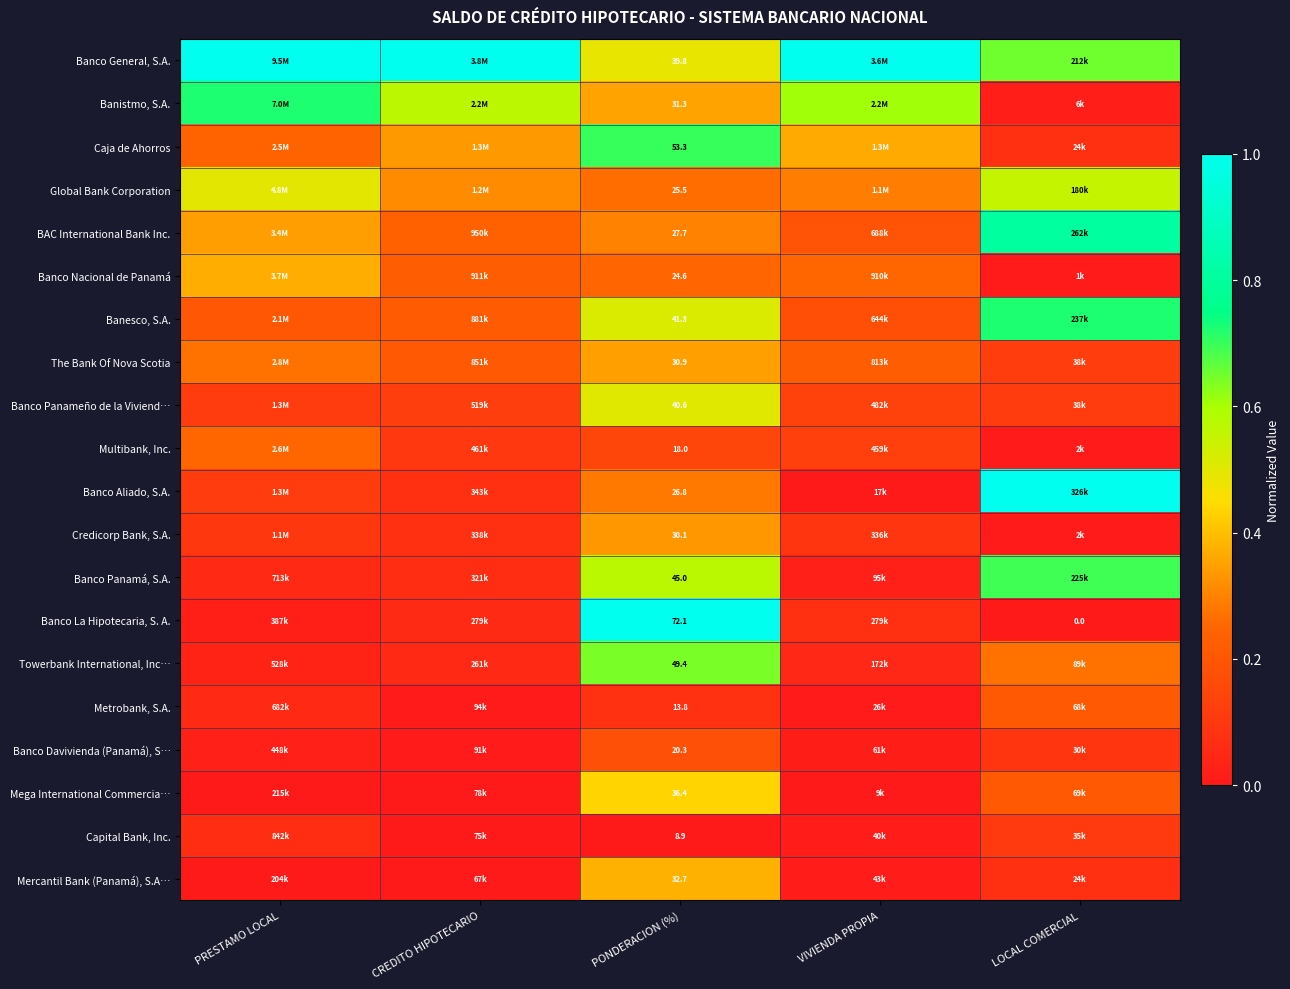

What is the difference between the second highest and minimum values in the Credicorp Bank, S.A. series?

0.1